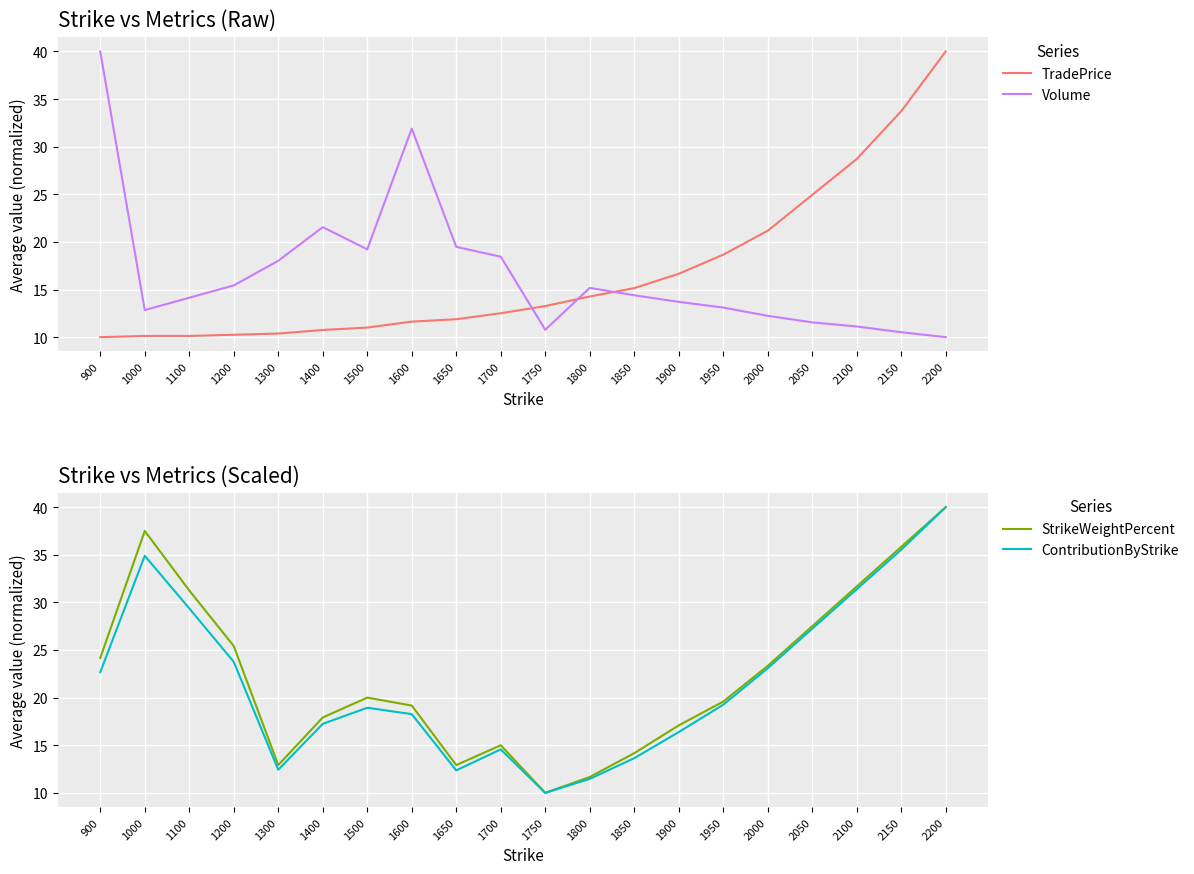

The value of TradePrice at 1000 is 15.1. True or false?

False